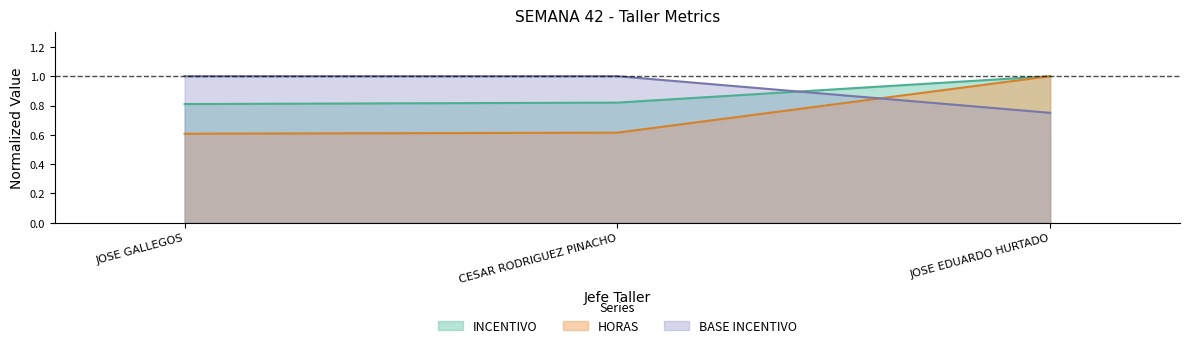

At which label is HORAS closest to 0?

JOSE GALLEGOS